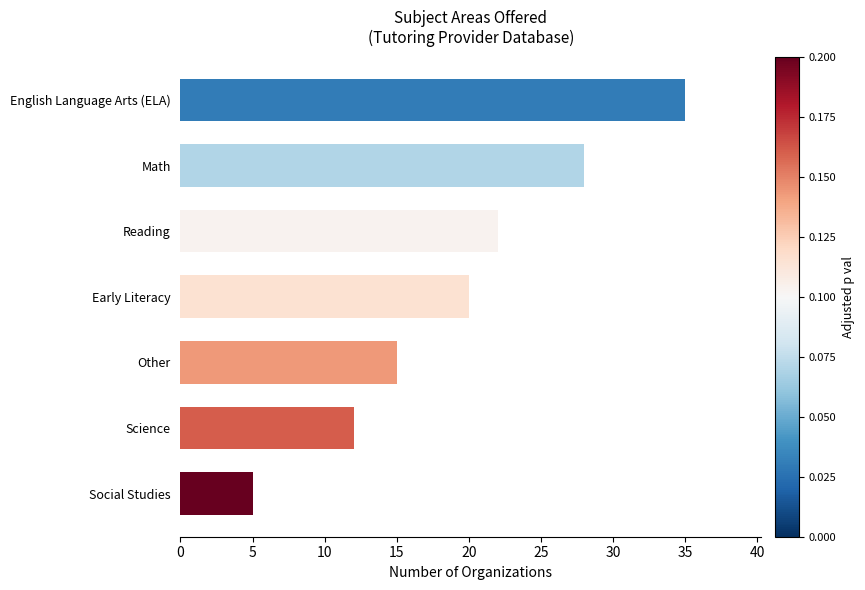

The chart shows a value of 5 at Social Studies. True or false?

True